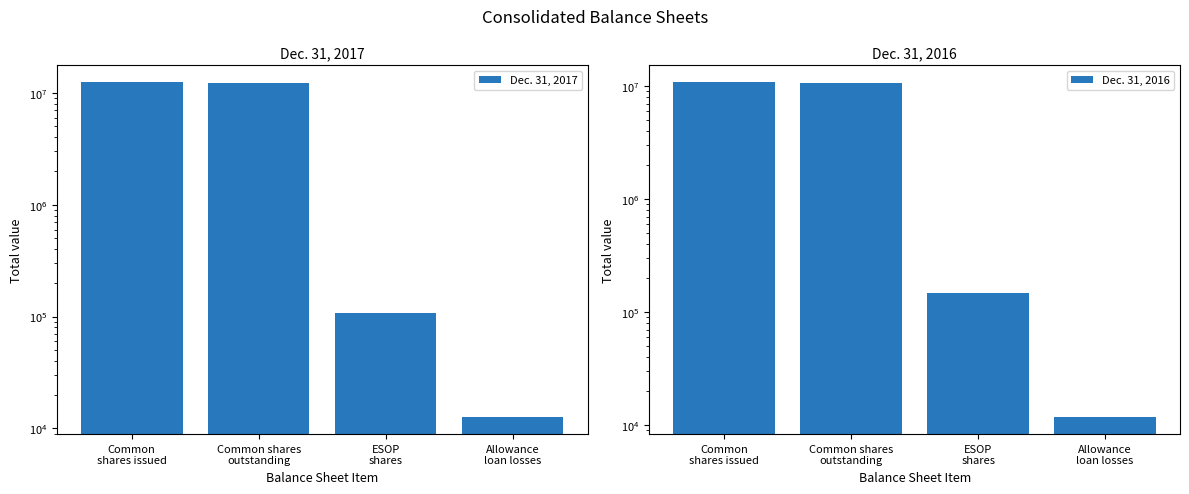

The Dec. 31, 2017 series shows 19129875 at Common shares
outstanding. True or false?

False